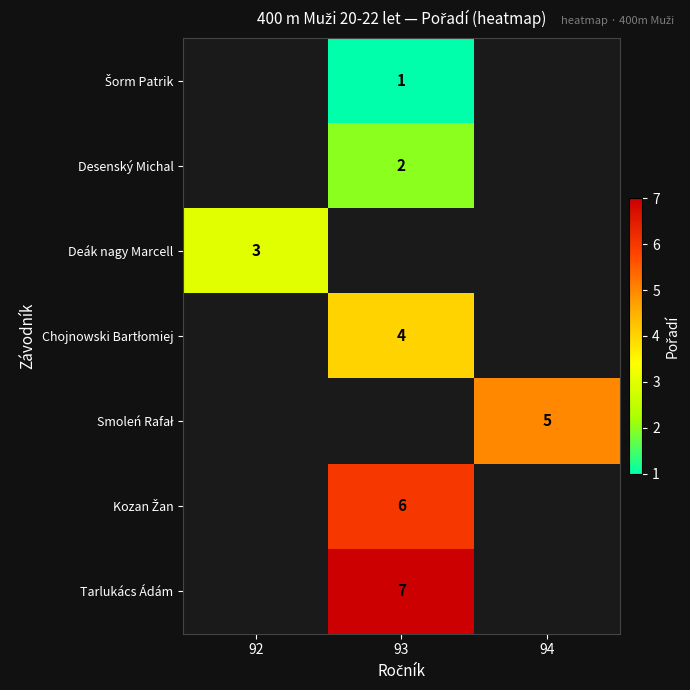

How many categories are shown in the chart?

3